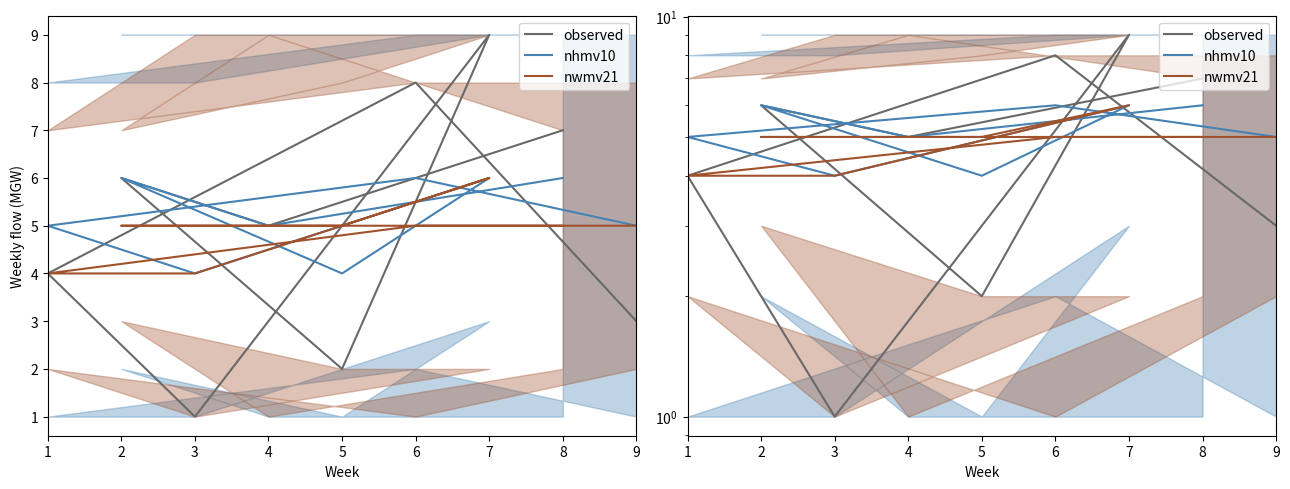

The value at 1 is 7. True or false?

True